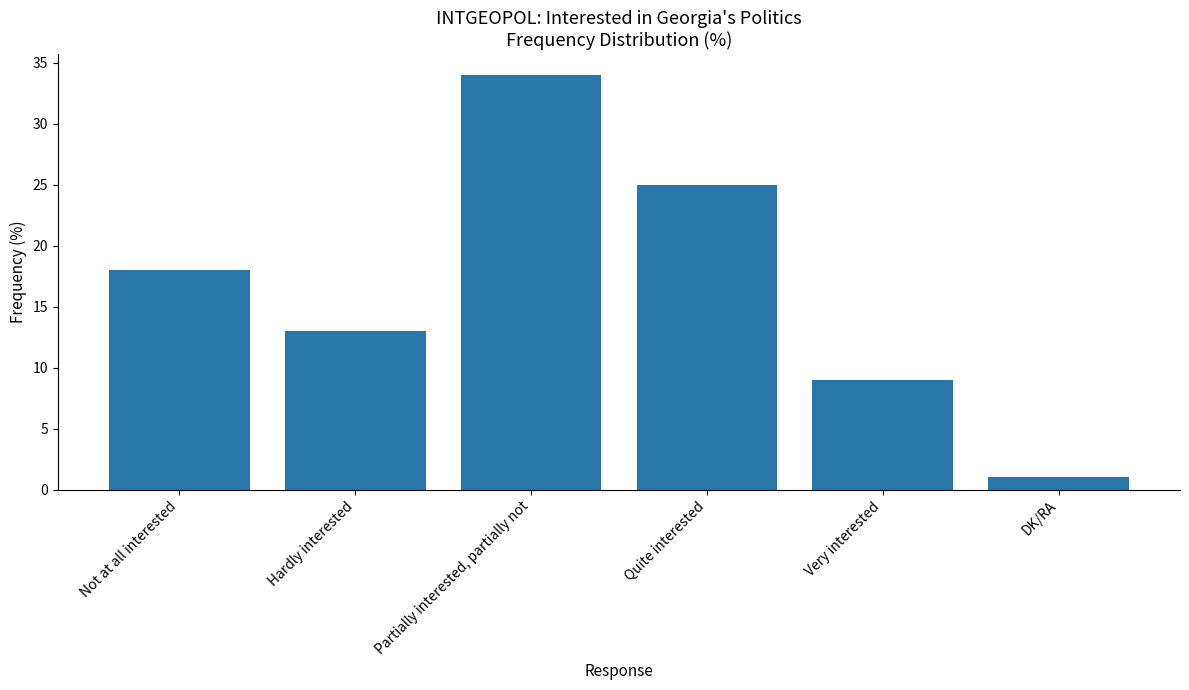

Between Partially interested, partially not and Not at all interested, which is larger?

Partially interested, partially not